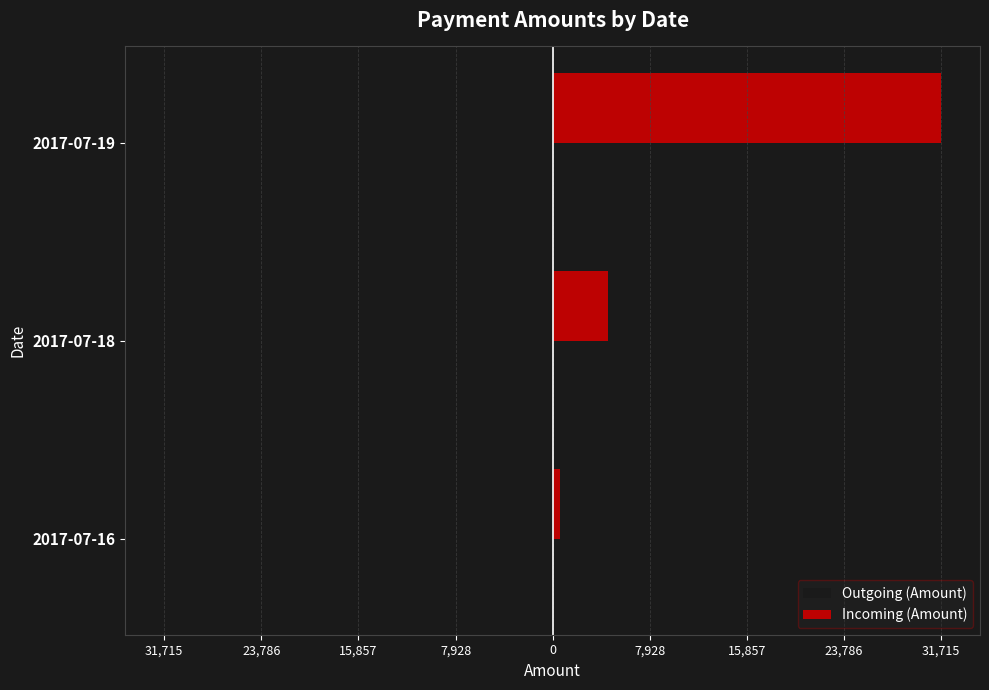

What are all the series names shown in the legend?

Outgoing (Amount), Incoming (Amount)